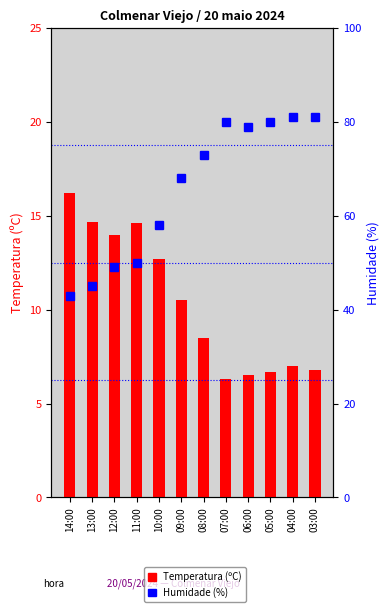

Reading left to right, list all the values displayed in this chart.

Temperatura (ºC): 16.2	14.7	14.0	14.6	12.7	10.5	8.5	6.3	6.5	6.7	7.0	6.8
Humidade (%): 43.0	45.0	49.0	50.0	58.0	68.0	73.0	80.0	79.0	80.0	81.0	81.0